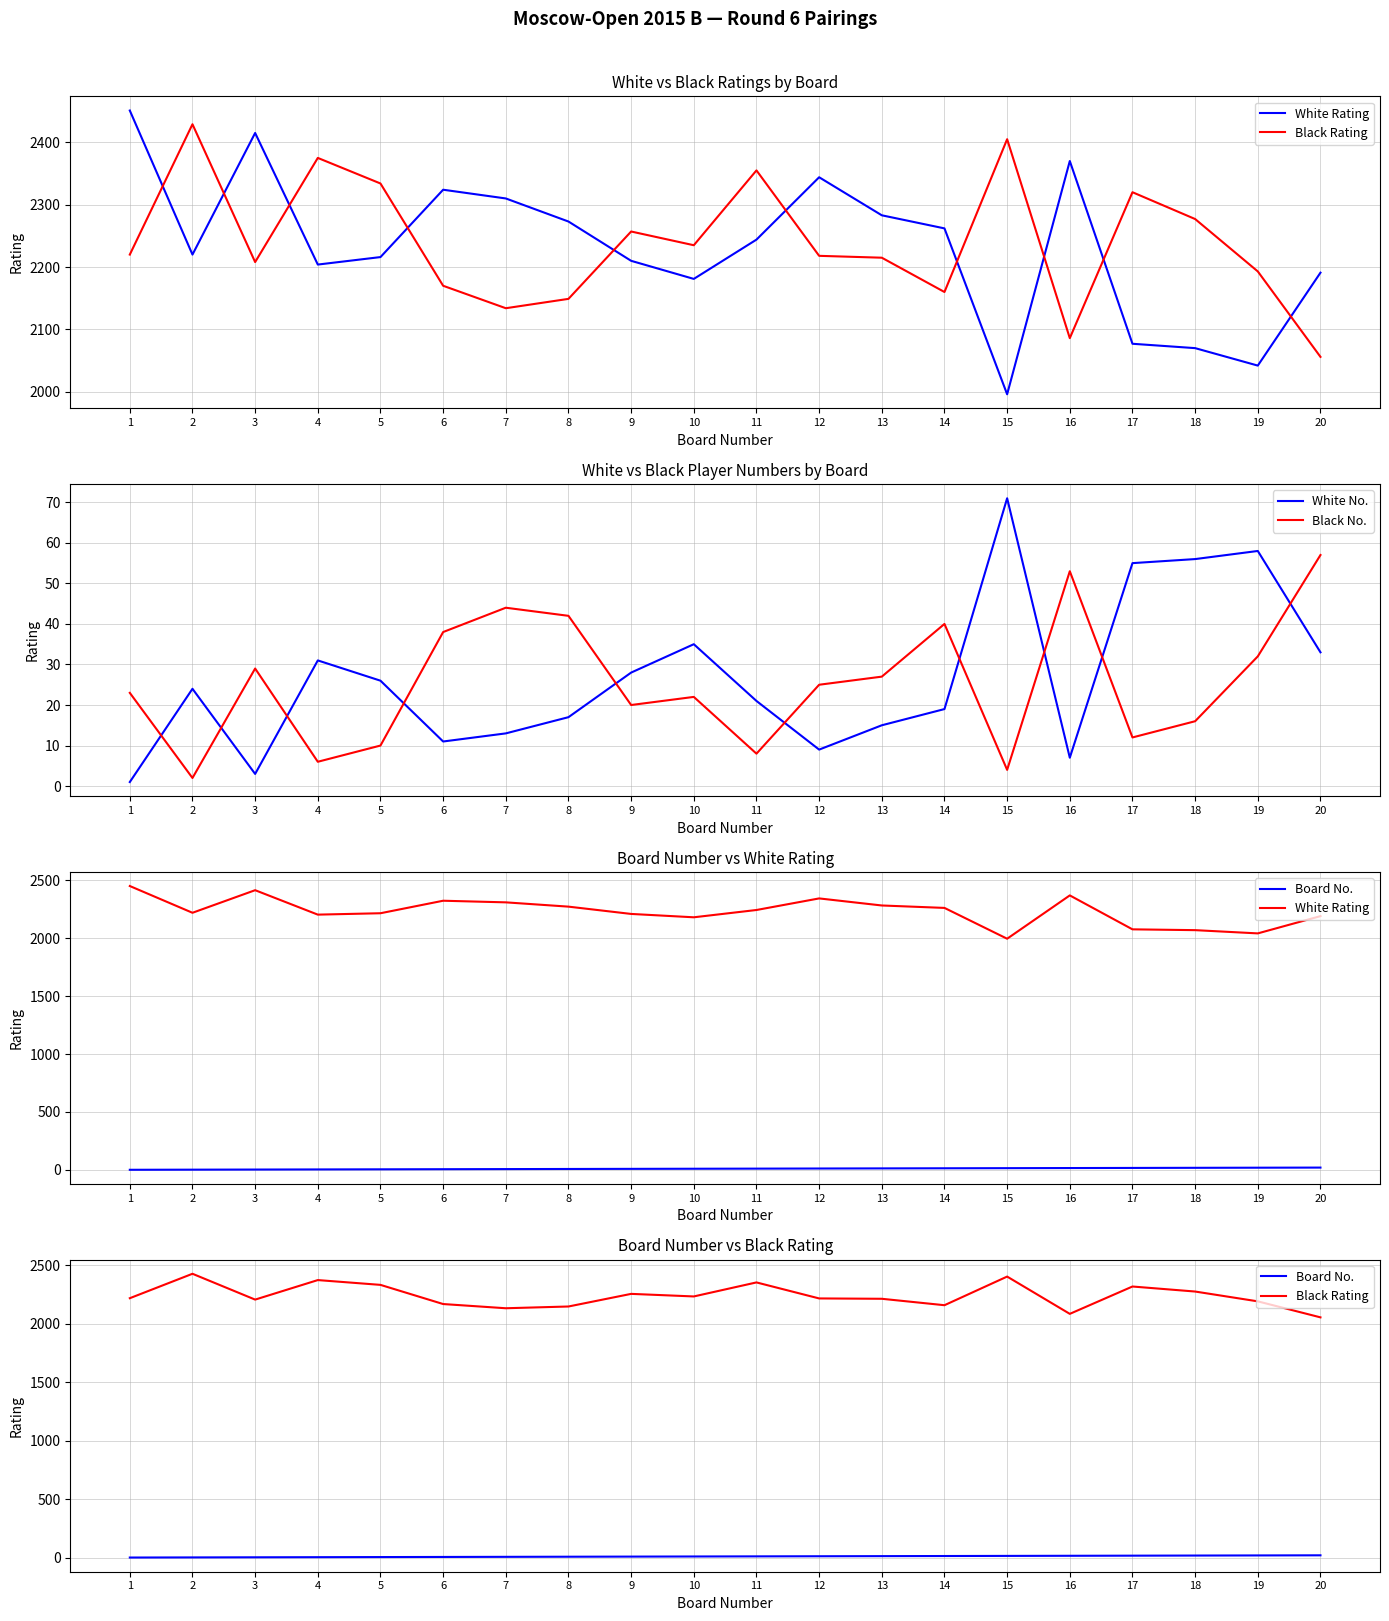

What is the spread (max minus min) of values at 17?

2308